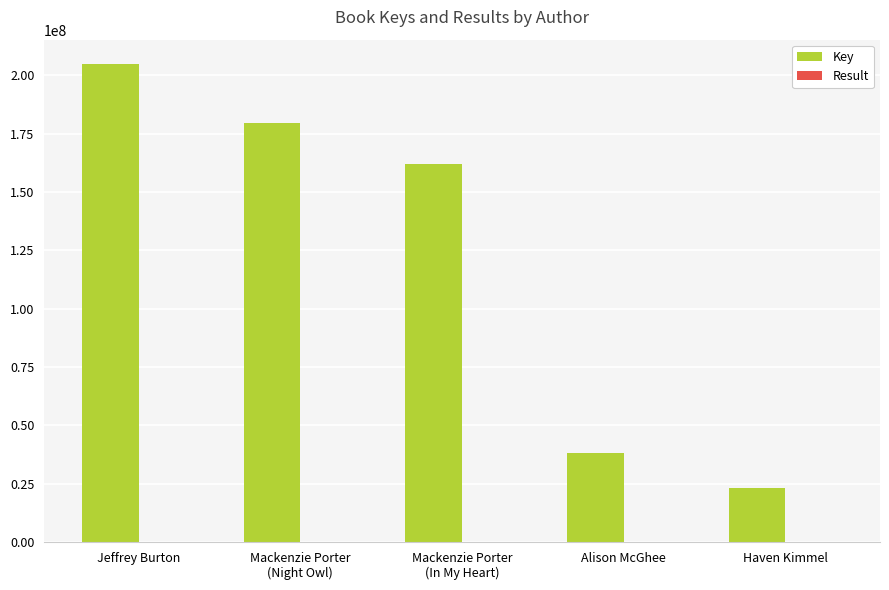

How many series are shown in this chart?

2